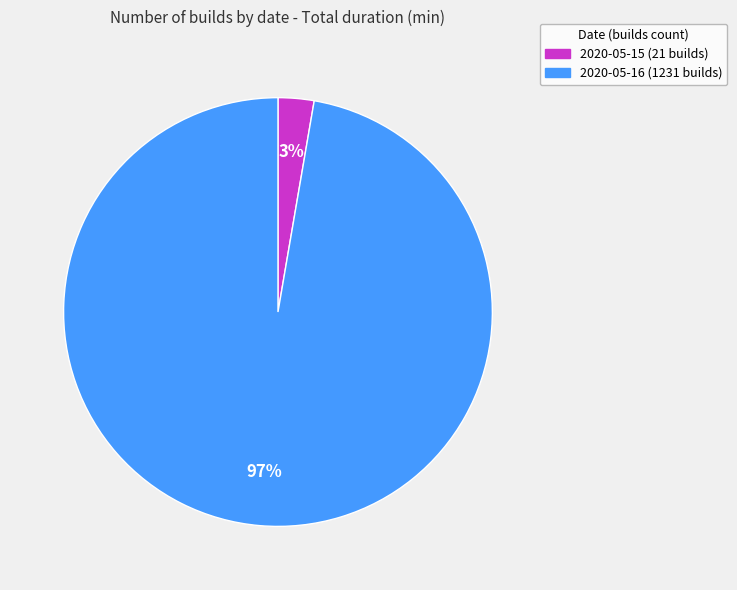

Which category has the smallest portion of the pie?

2020-05-15